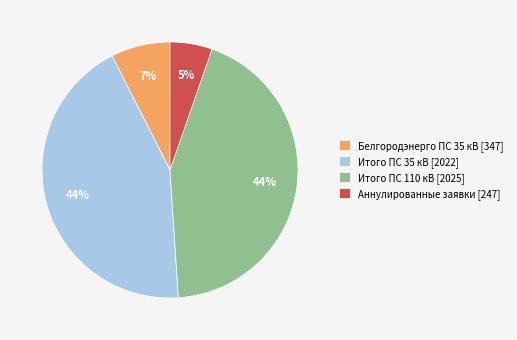

To the nearest percent, what percentage of the pie is Белгородэнерго ПС 35 кВ?

7%